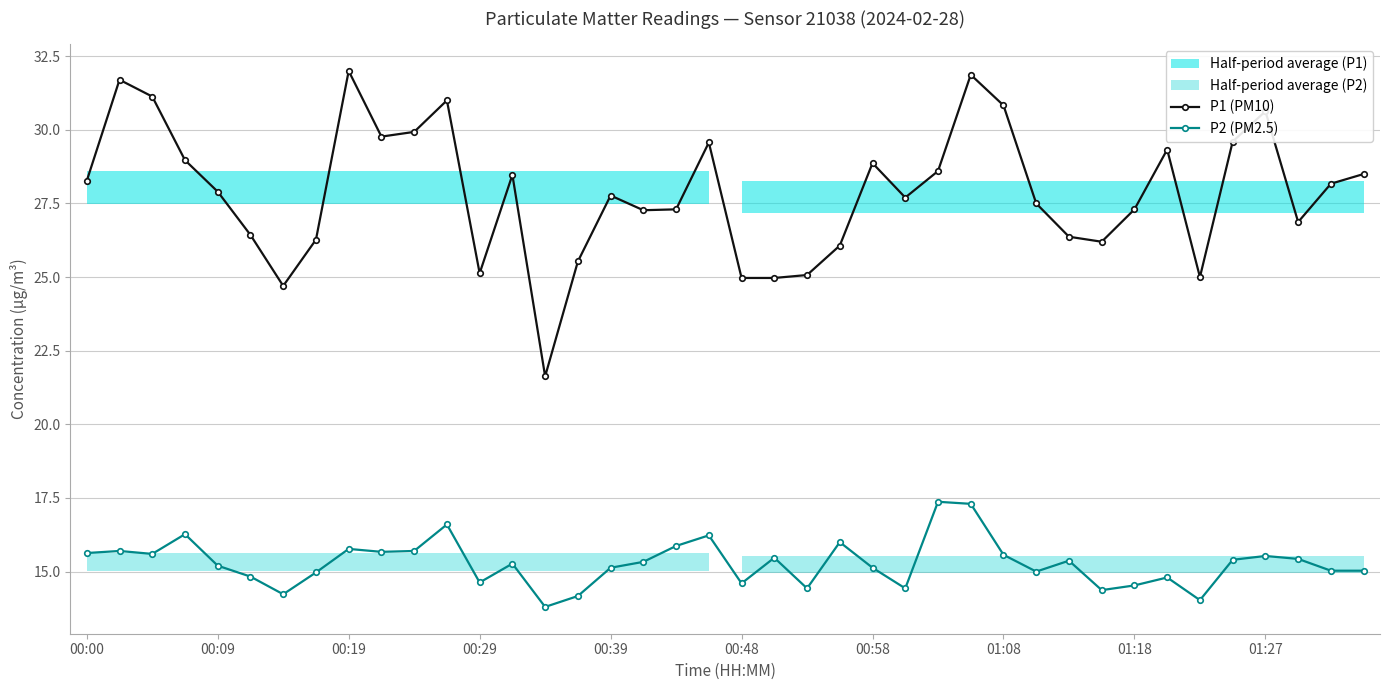

What is the minimum value shown in the chart?

13.8